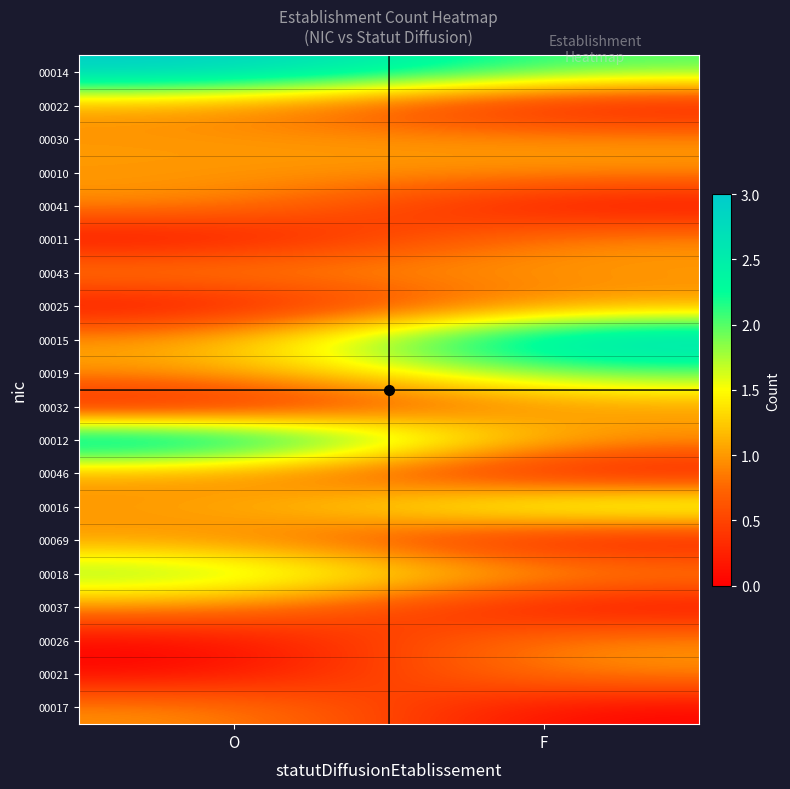

At which category is the sum across all series the highest?

O